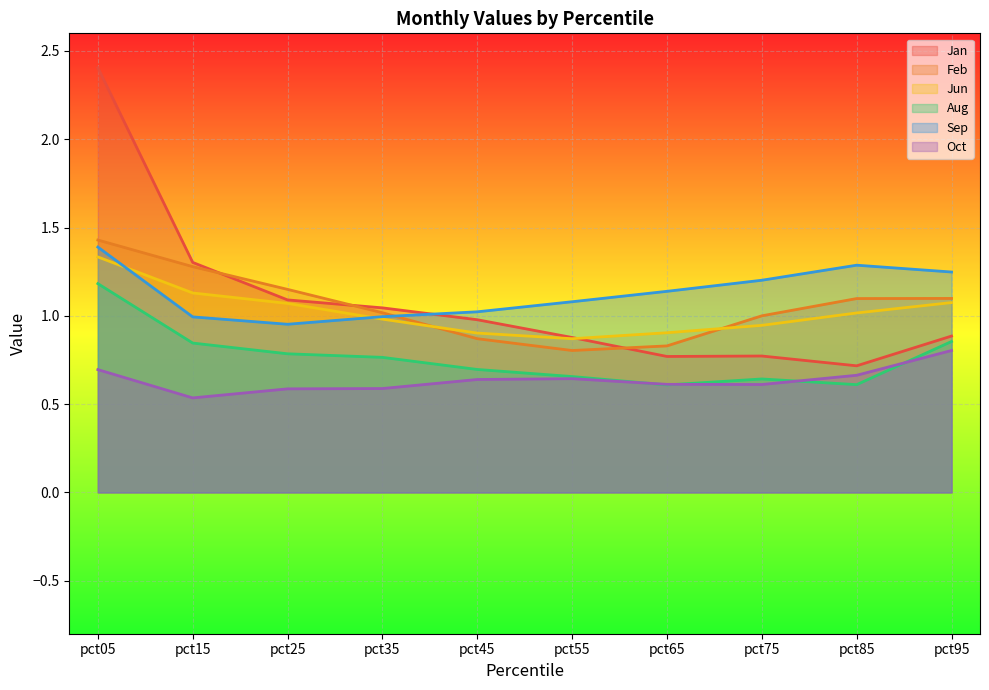

What is the value of the Oct point at the 9th from the left?

0.7